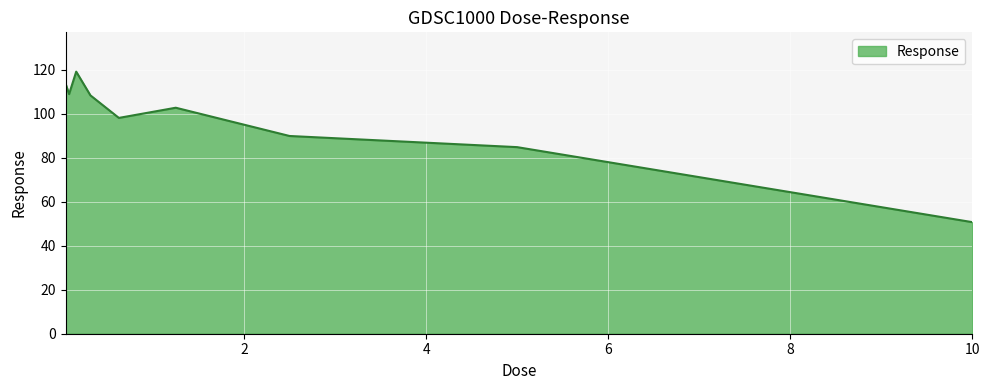

What is the difference between the maximum and minimum values?

68.4